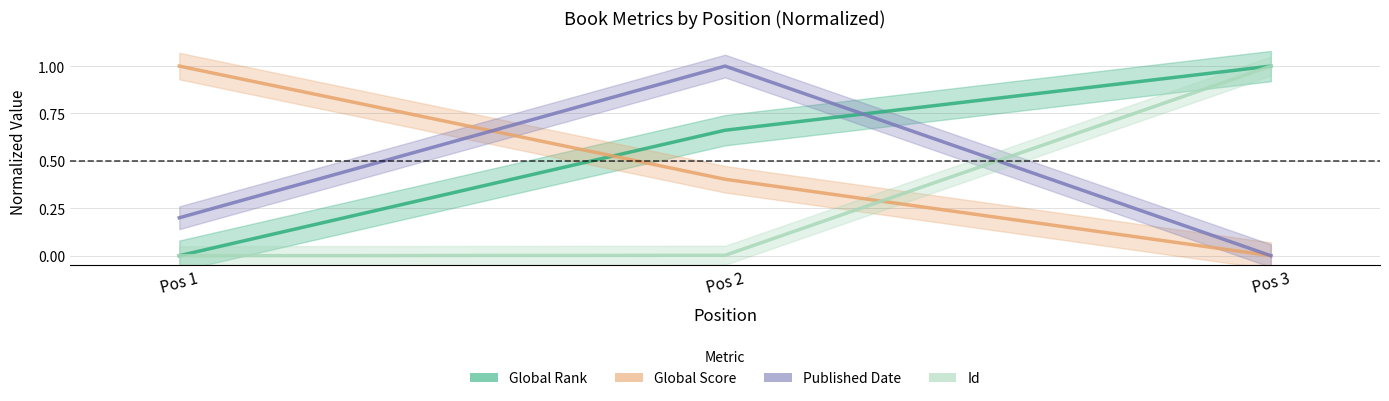

Between Pos 3 and Pos 1, which is larger?

Pos 3